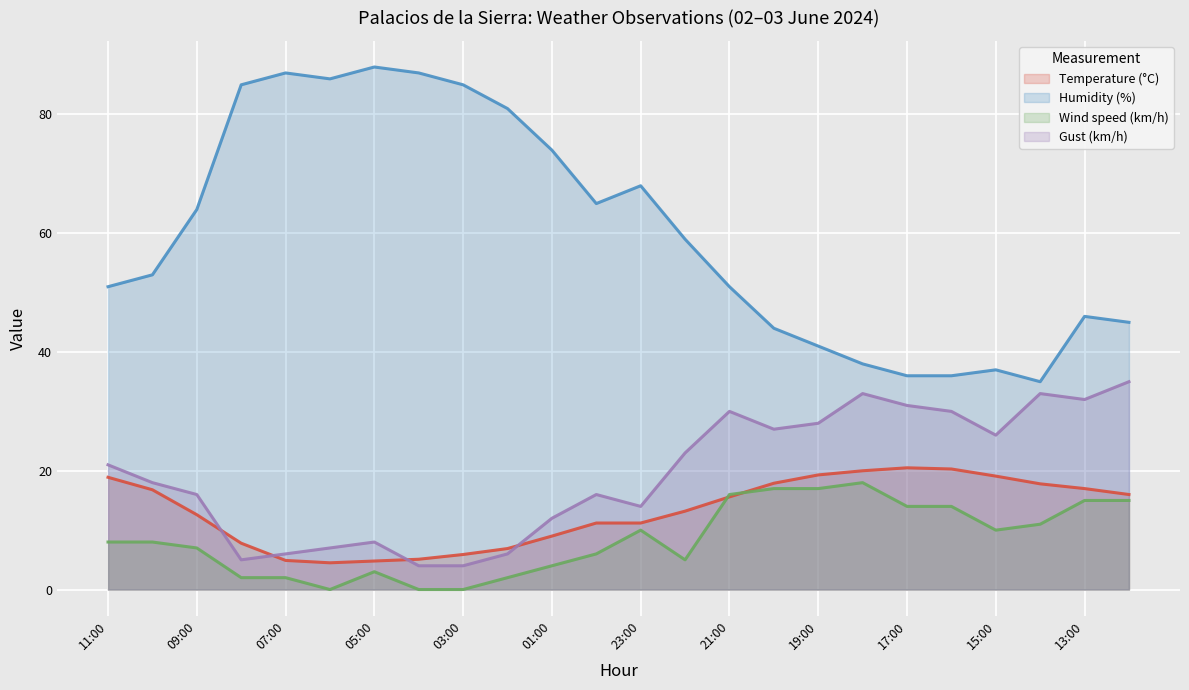

How many distinct data groups are displayed?

4